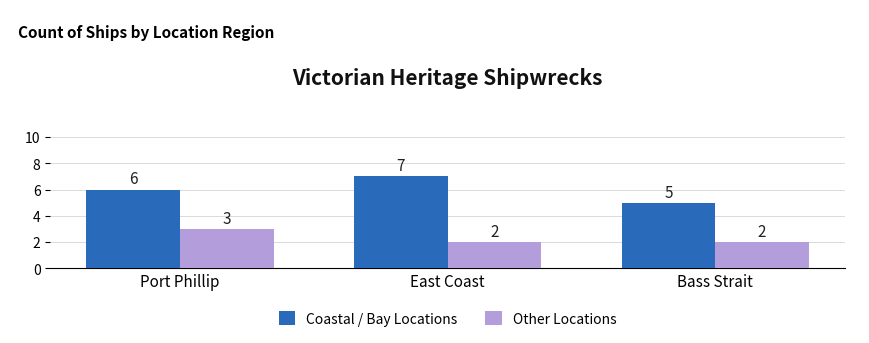

Reading left to right, transcribe all the data shown in this chart.

Coastal / Bay Locations: Port Phillip=6	East Coast=7	Bass Strait=5
Other Locations: Port Phillip=3	East Coast=2	Bass Strait=2